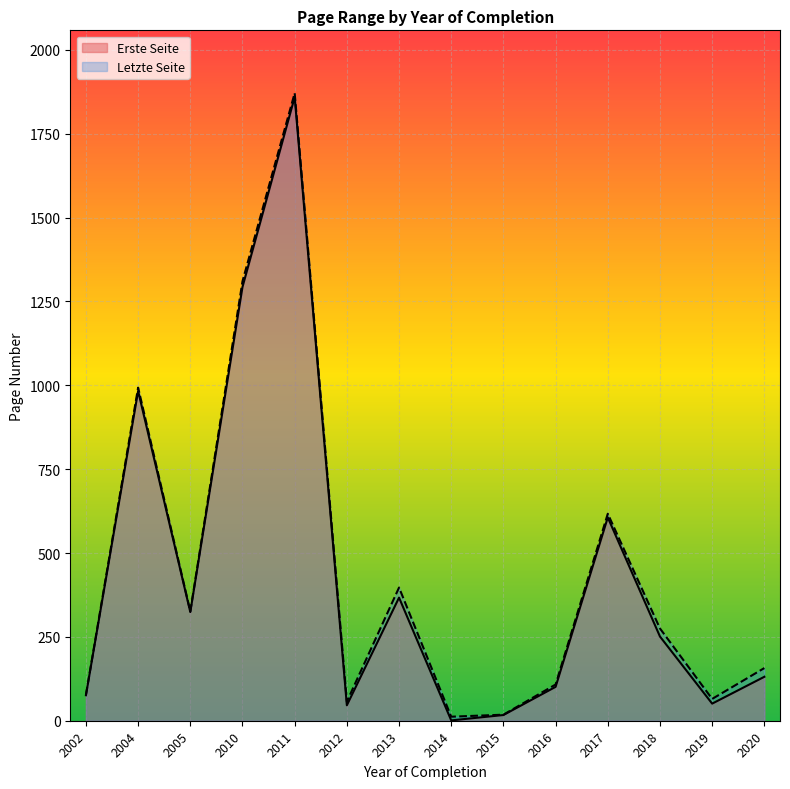

True or false: Letzte Seite and Erste Seite cross at least once.

False